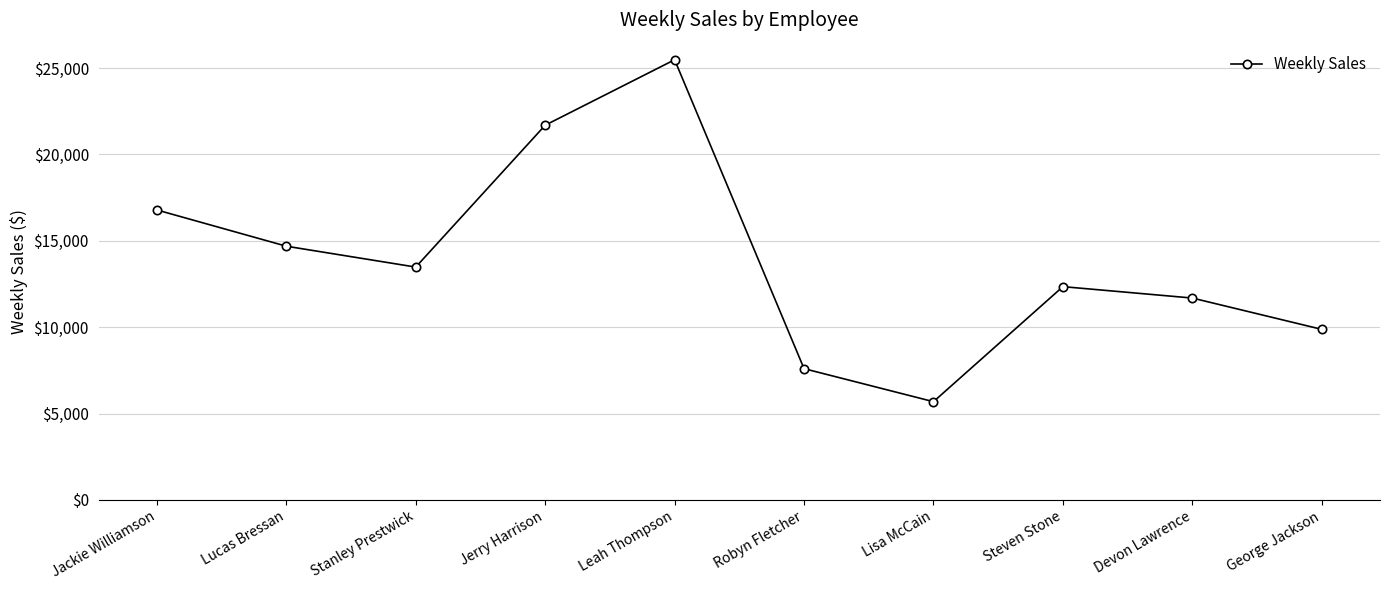

True or false: the data shows 9424.0 at Stanley Prestwick.

False